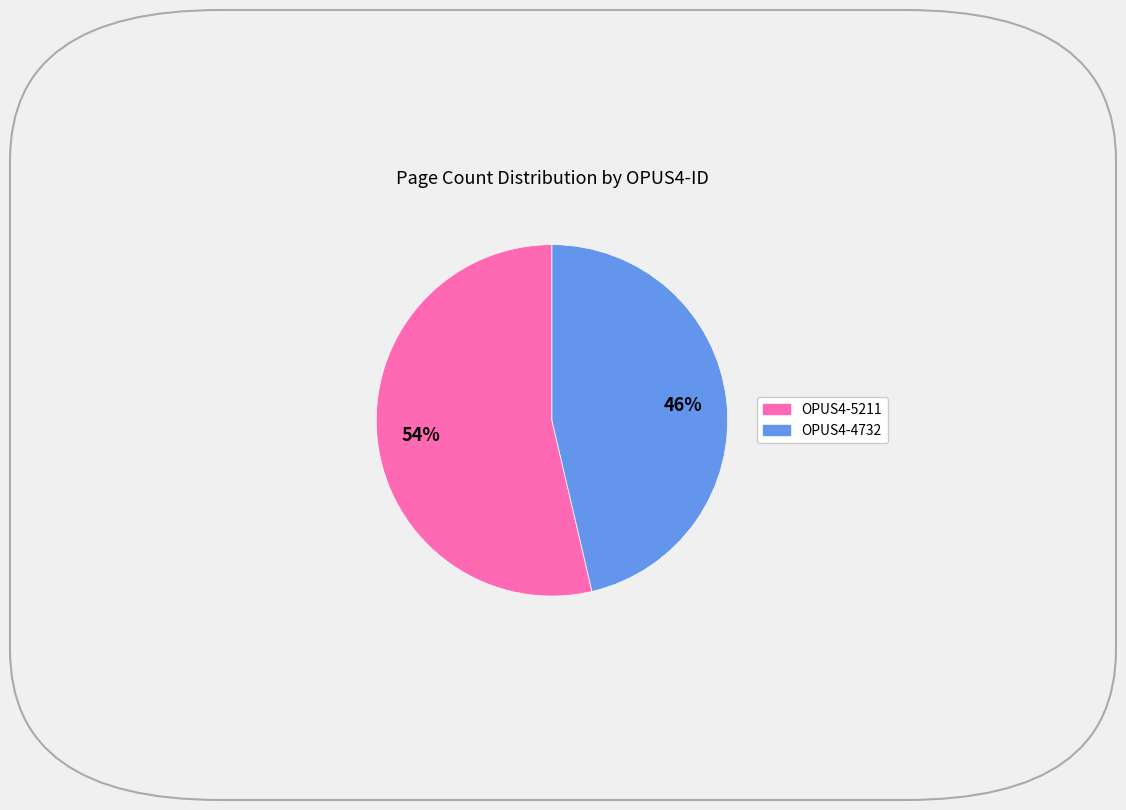

Do OPUS4-4732 and OPUS4-5211 together represent more than half of the pie?

Yes